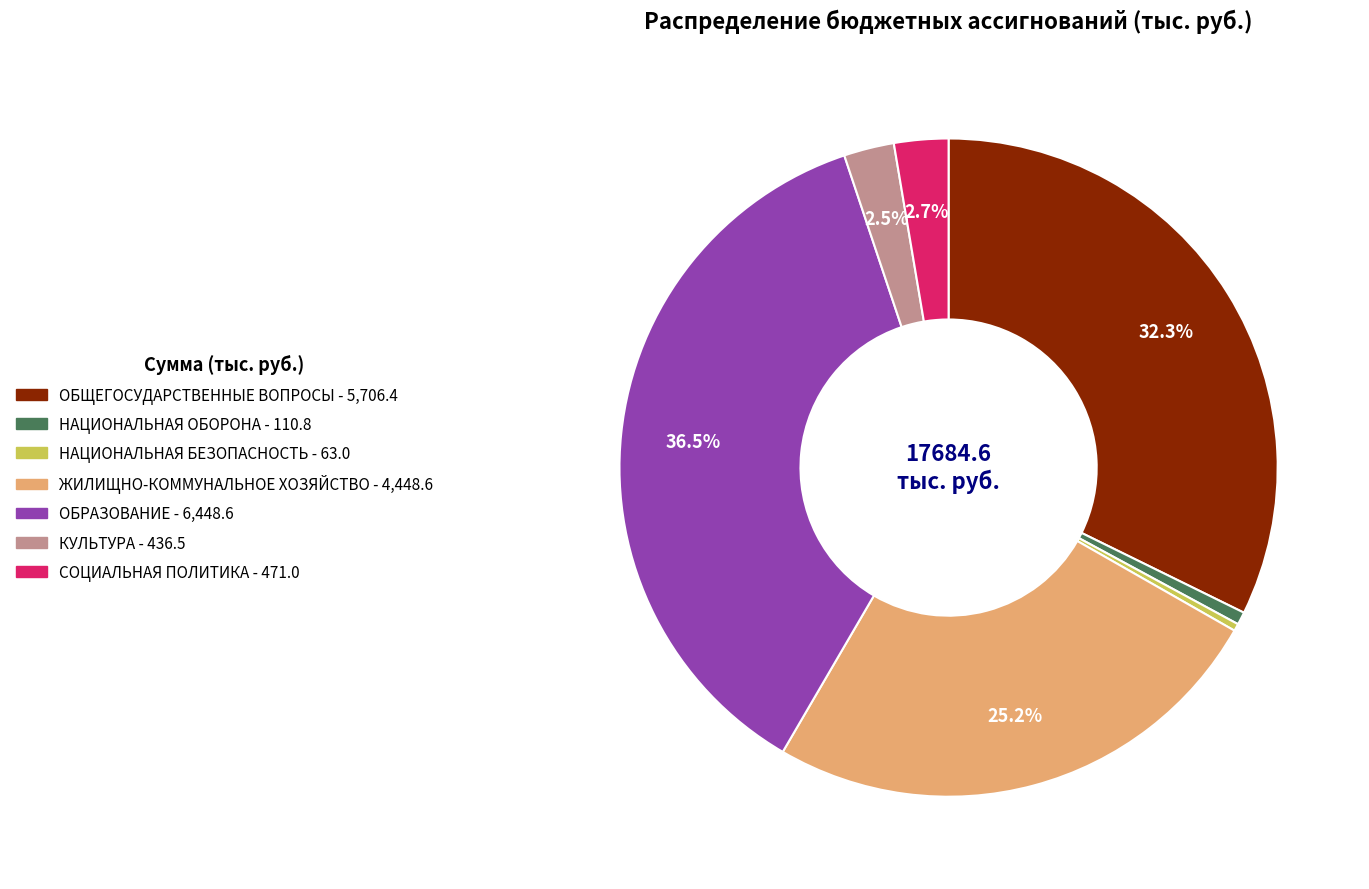

True or false: СОЦИАЛЬНАЯ ПОЛИТИКА accounts for 12% of the total.

False